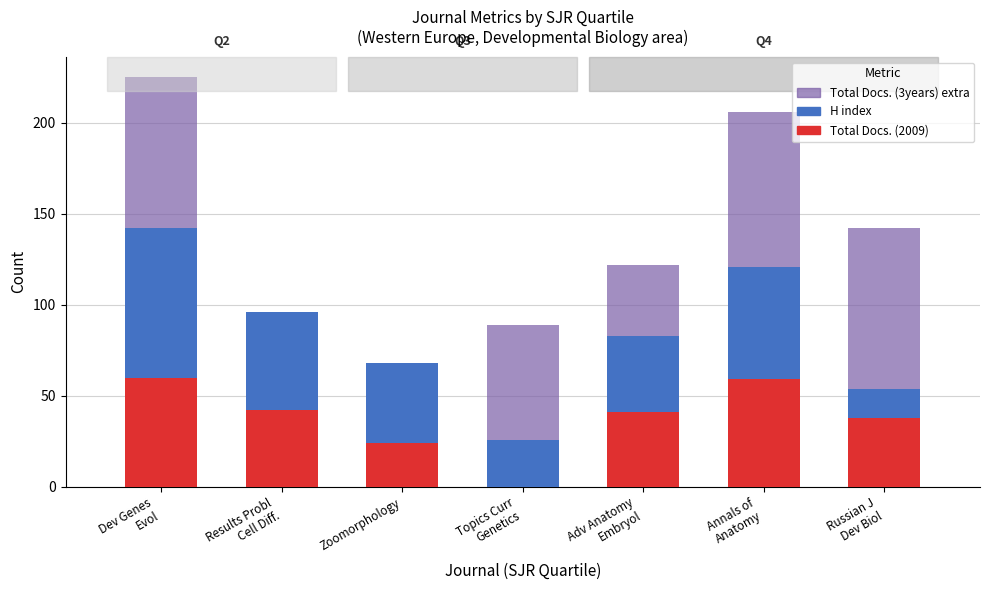

What is the total value across all series at Zoomorphology?

68